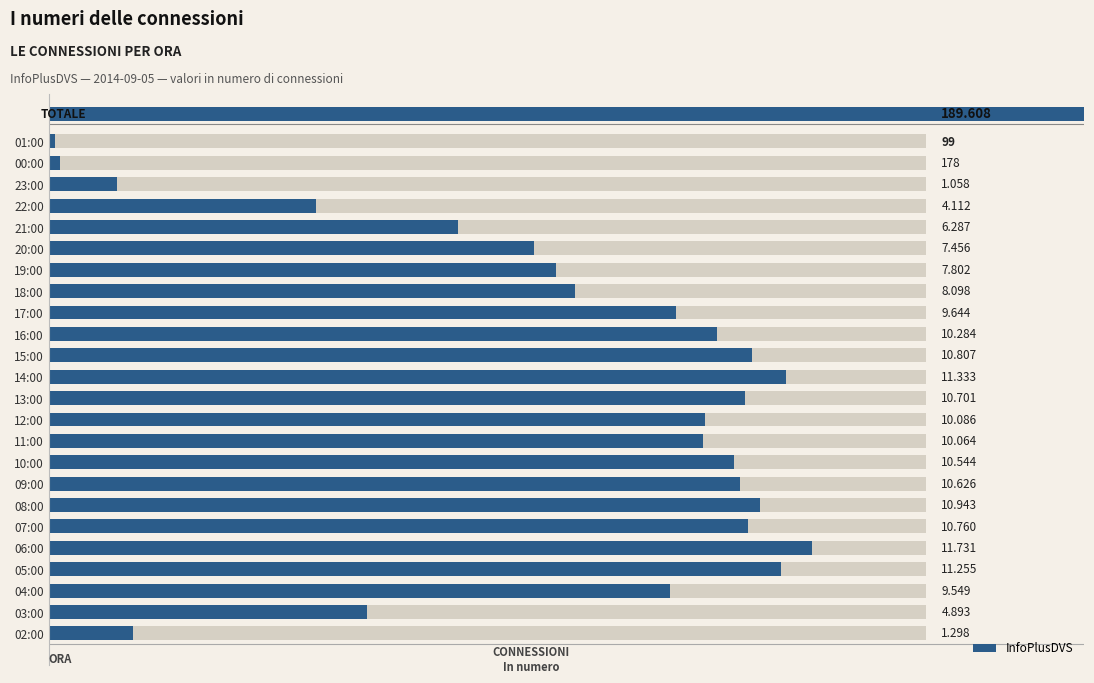

How many data points are less than 10064?

12